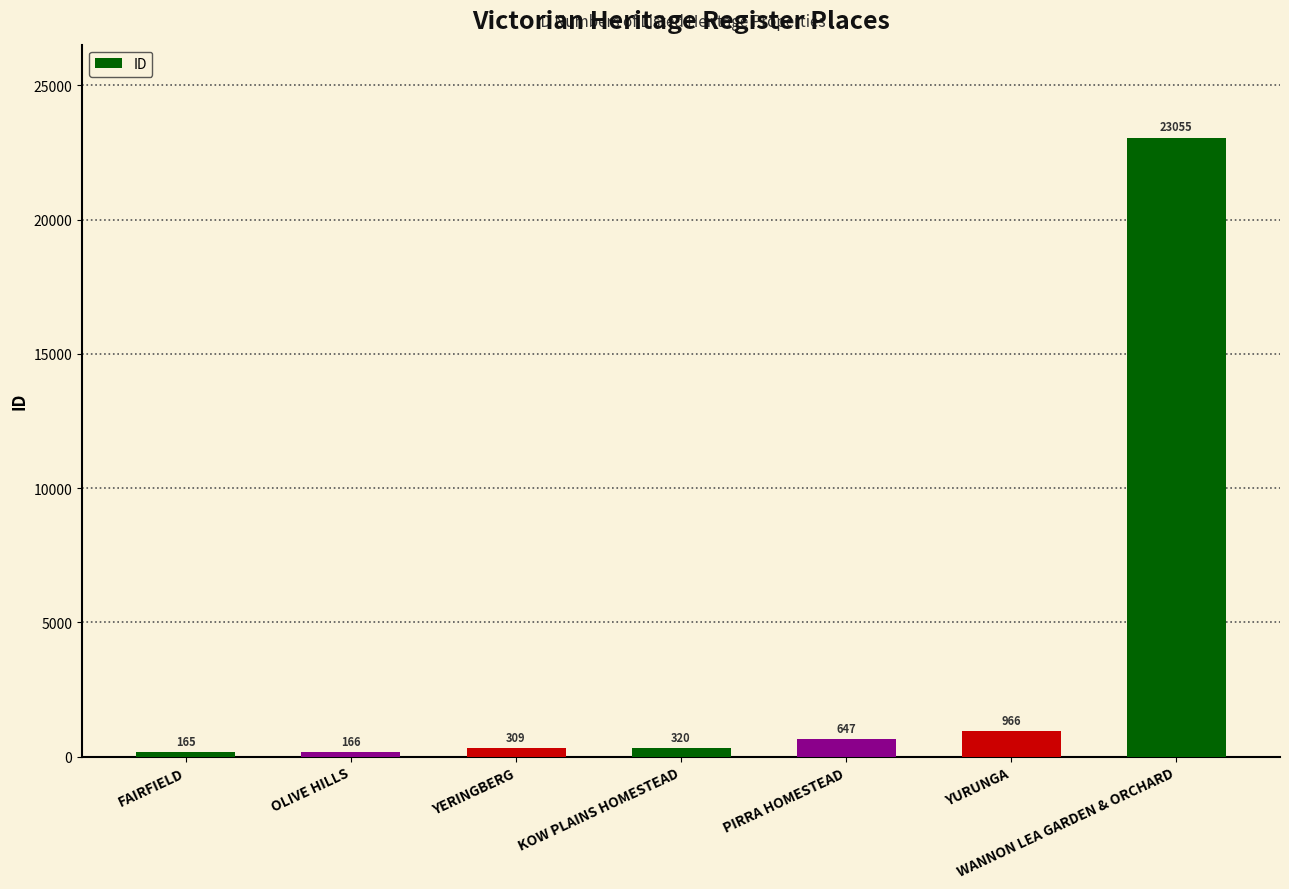

At which category does the chart reach its peak across all series?

WANNON LEA GARDEN & ORCHARD